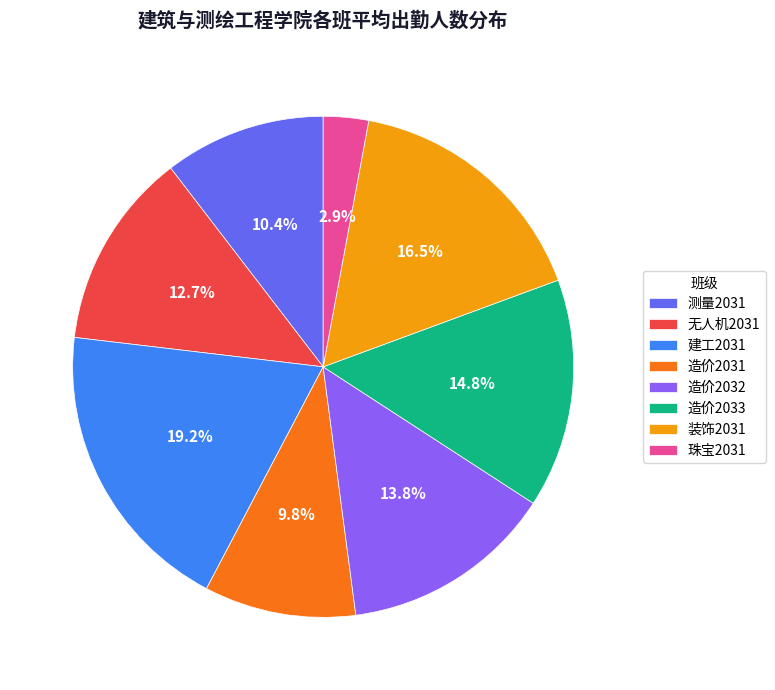

True or false: 珠宝2031 accounts for 3% of the total.

True